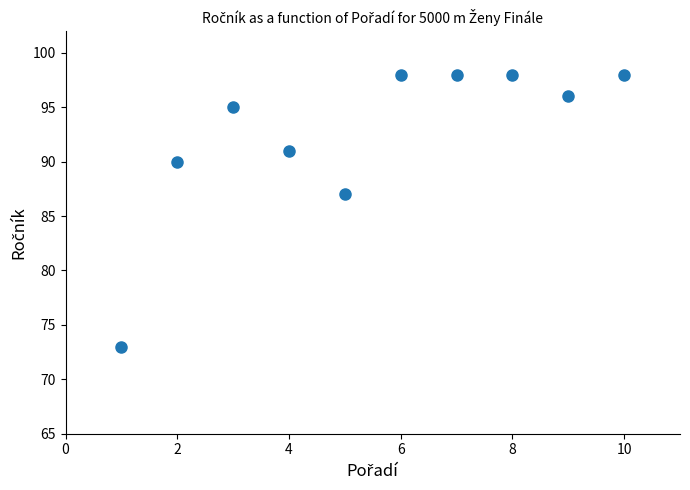

What Y value in the scatter plot is closest to 85?

87